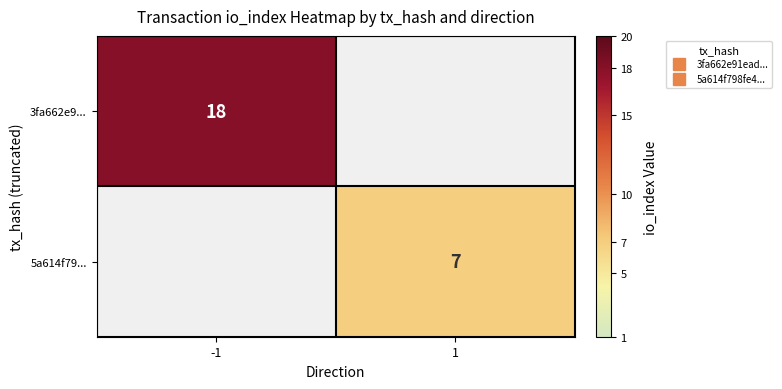

What is the approximate value of 3fa662e9... at -1, to the nearest 5?

20